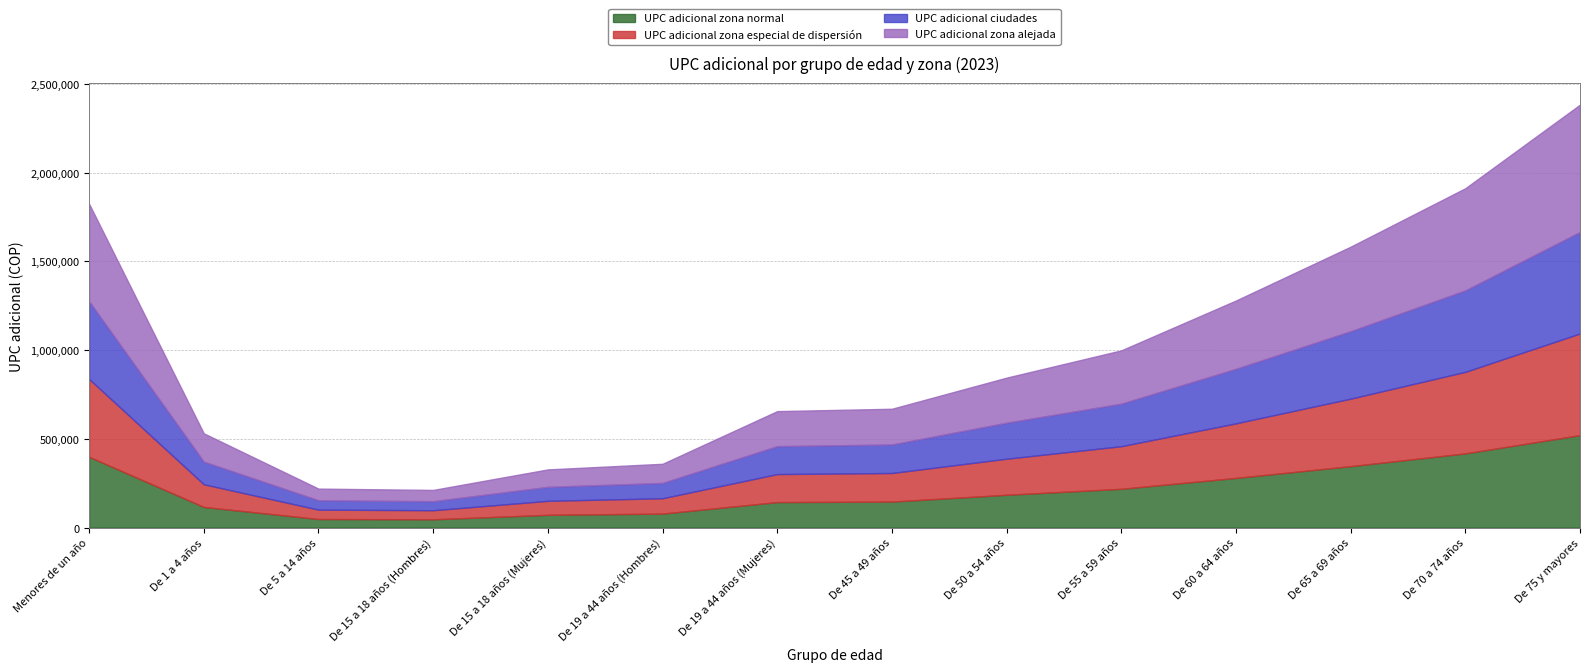

What is the total value across all series at De 60 a 64 años?

1279800